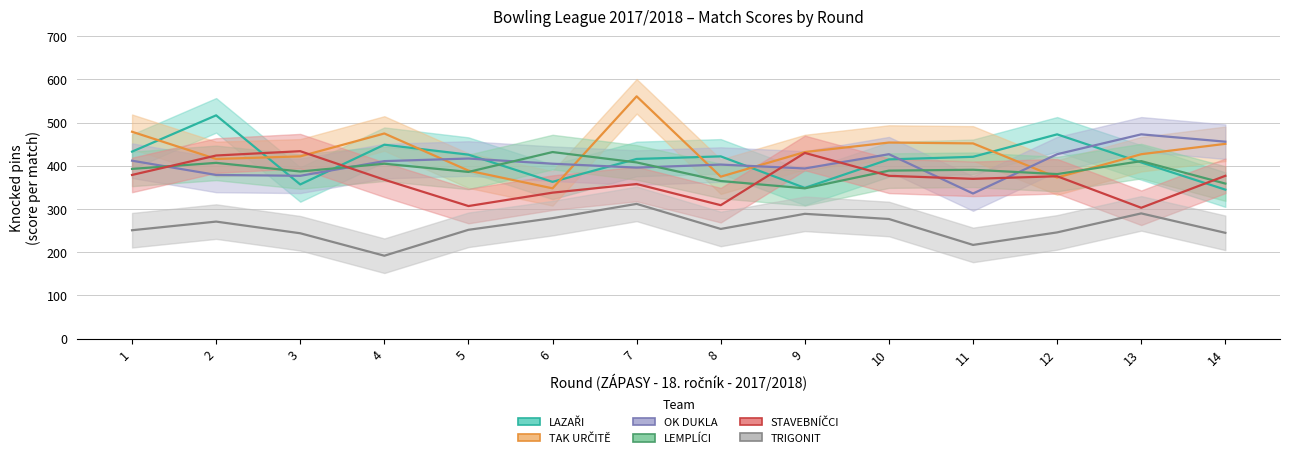

What is the sum of the STAVEBNÍČCI values at 7 and 1?

737